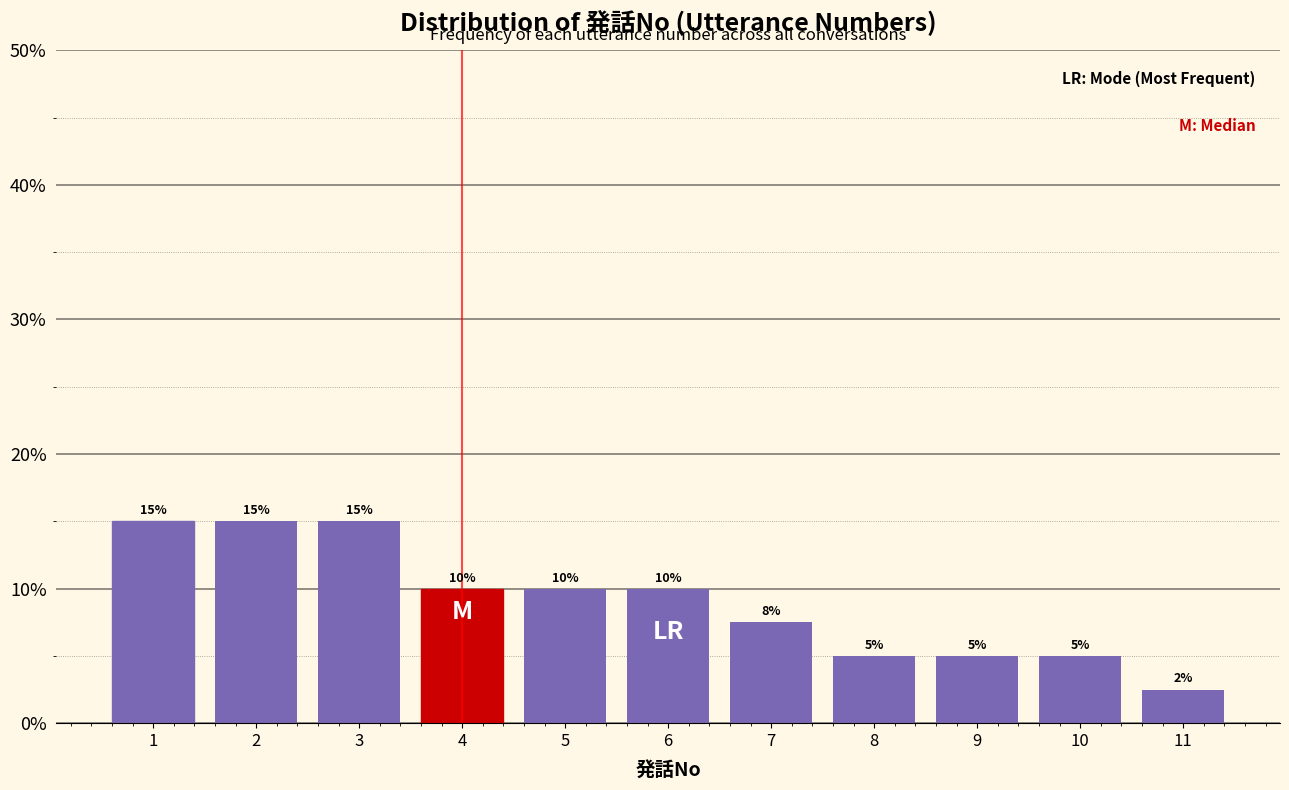

How many values are between 5 and 15?

10